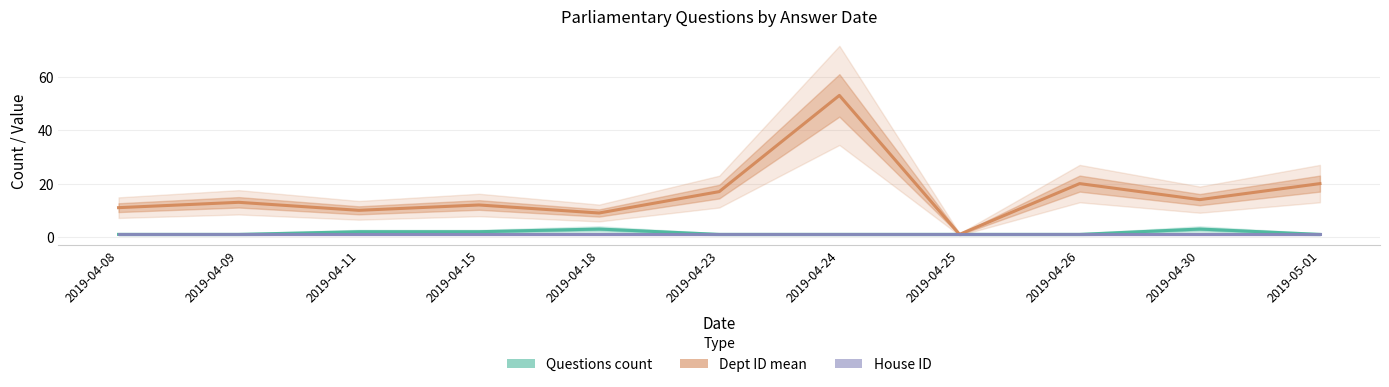

Which series has the largest total across all categories?

Dept ID mean